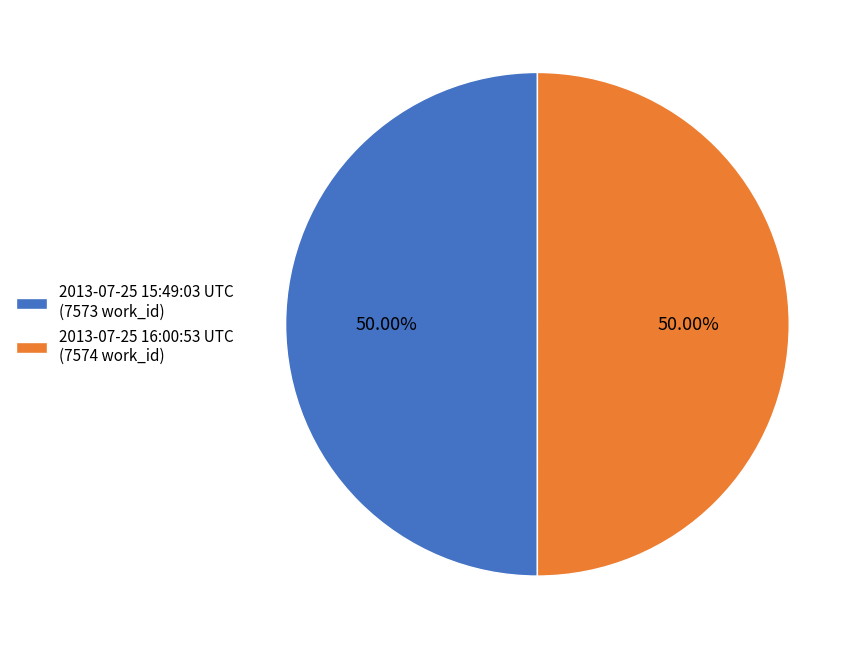

How many segments does this pie chart have?

2